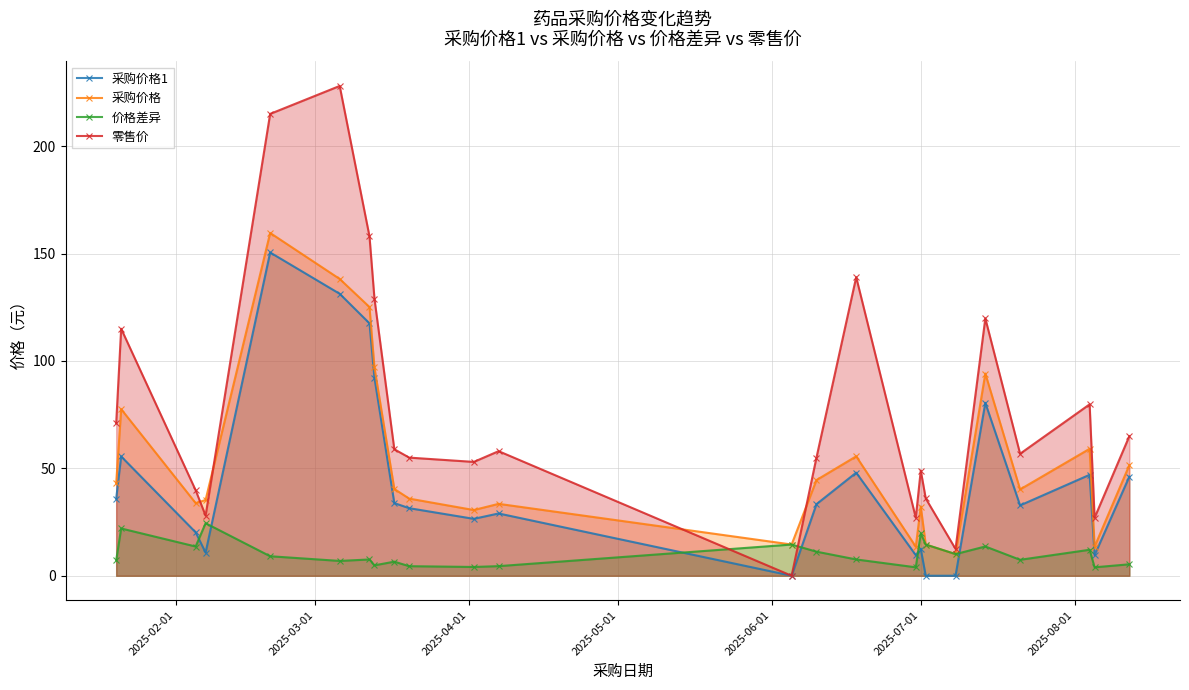

True or false: 采购价格1 and 价格差异 cross at least once.

True